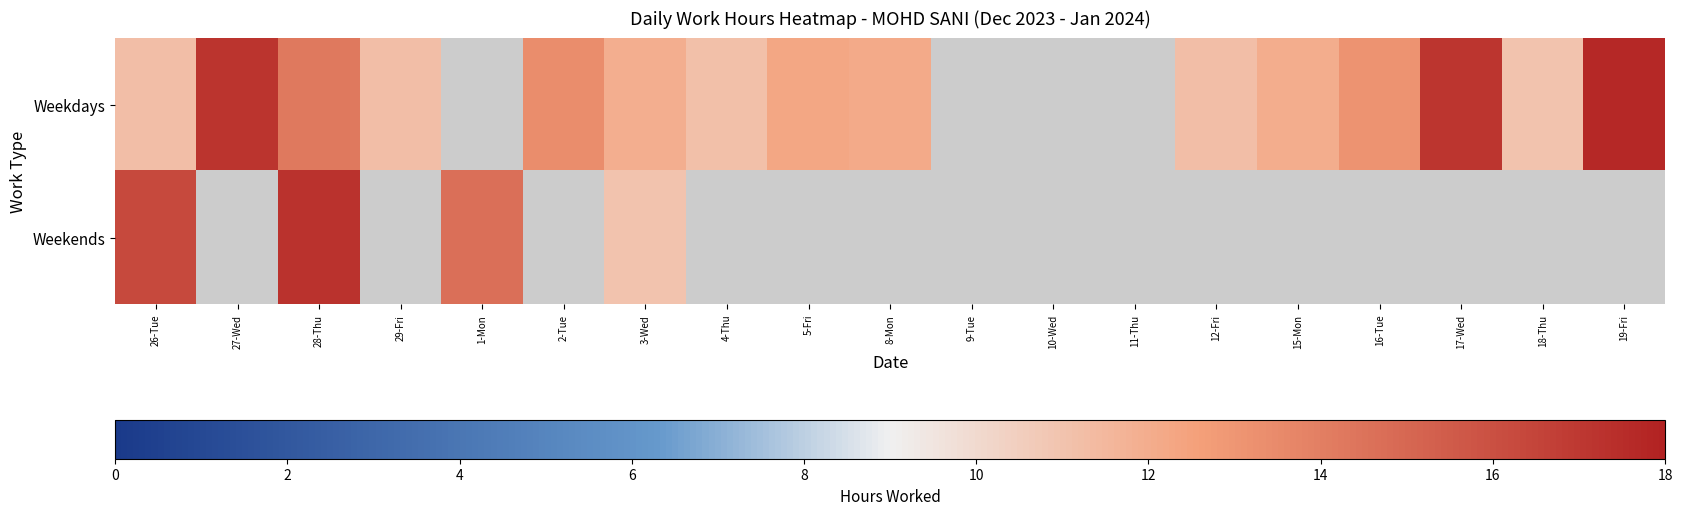

What is the total value across all series at 26-Tue?

27.5